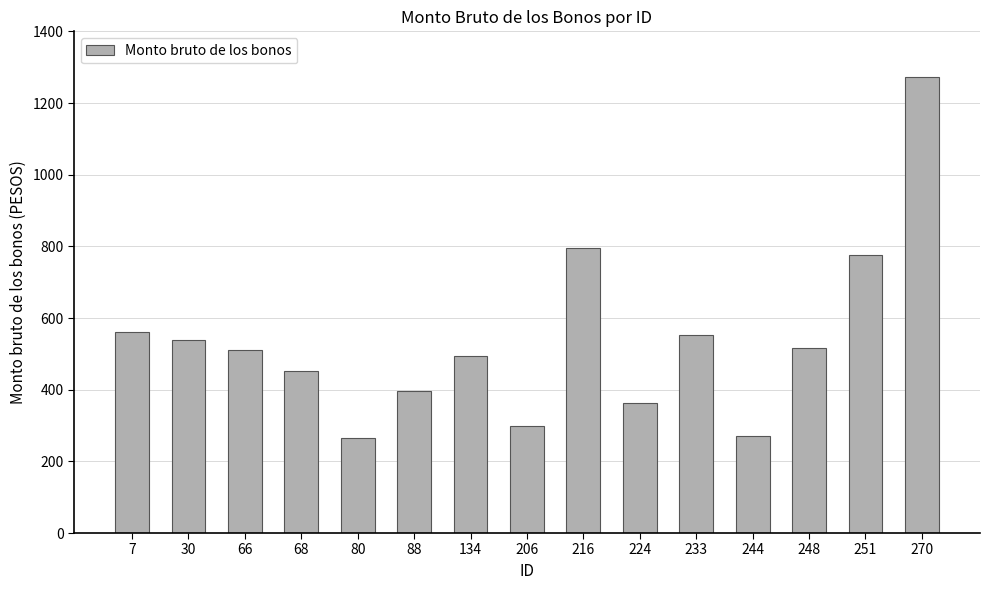

Is it true that the value at 251 is 217.5?

False